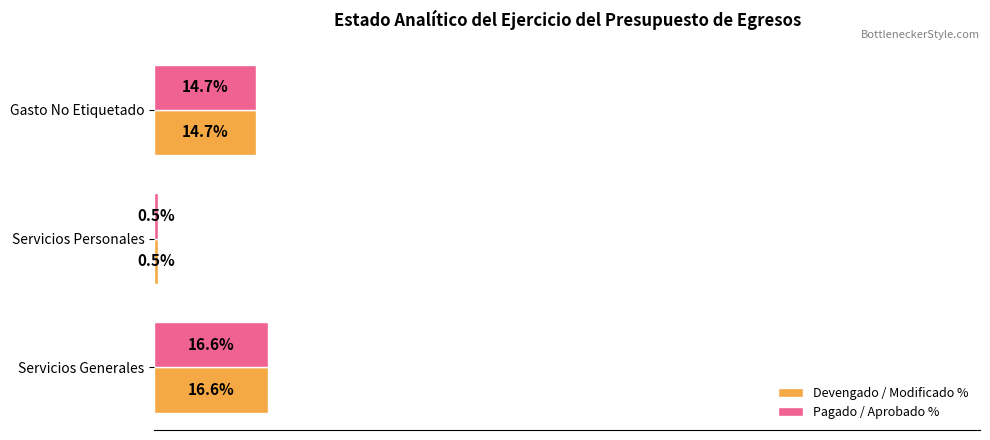

At which label does Devengado / Modificado % reach its minimum?

Servicios Personales